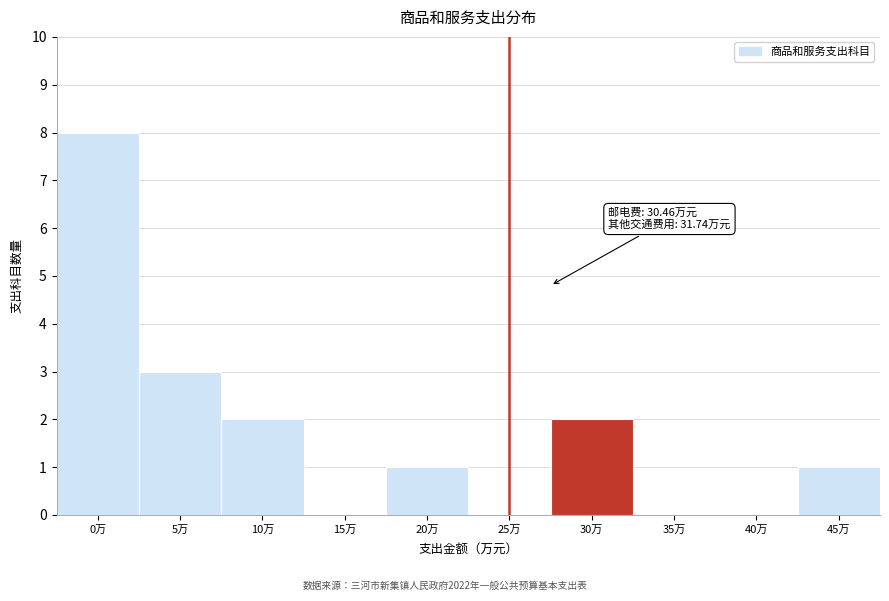

Reading left to right, transcribe all the data shown in this chart.

0万=8	5万=3	10万=2	15万=0	20万=1	25万=0	30万=2	35万=0	40万=0	45万=1